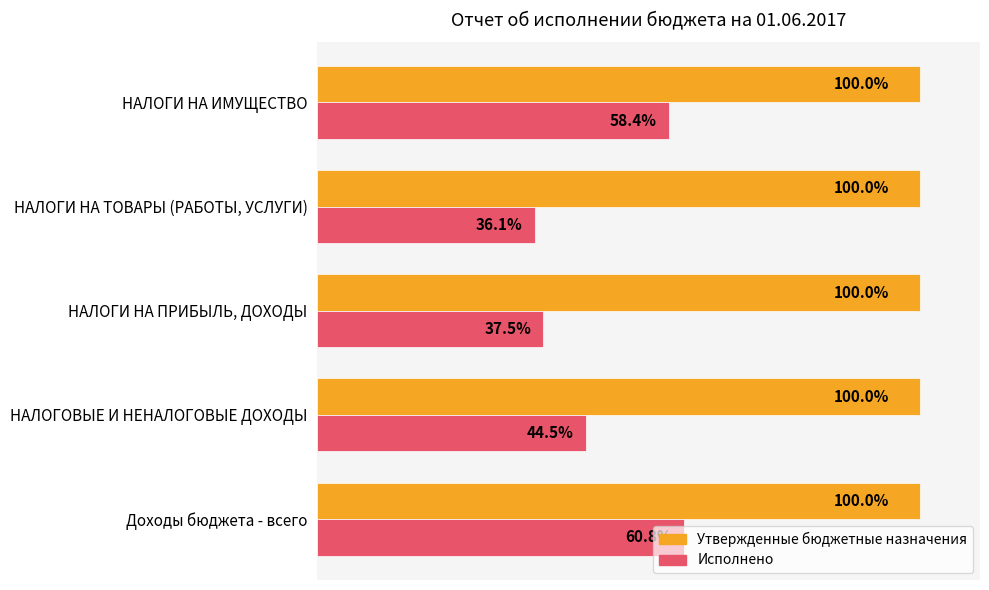

Is the value of Исполнено at НАЛОГИ НА ТОВАРЫ (РАБОТЫ, УСЛУГИ) greater than the value of Утвержденные бюджетные назначения at НАЛОГИ НА ИМУЩЕСТВО?

No